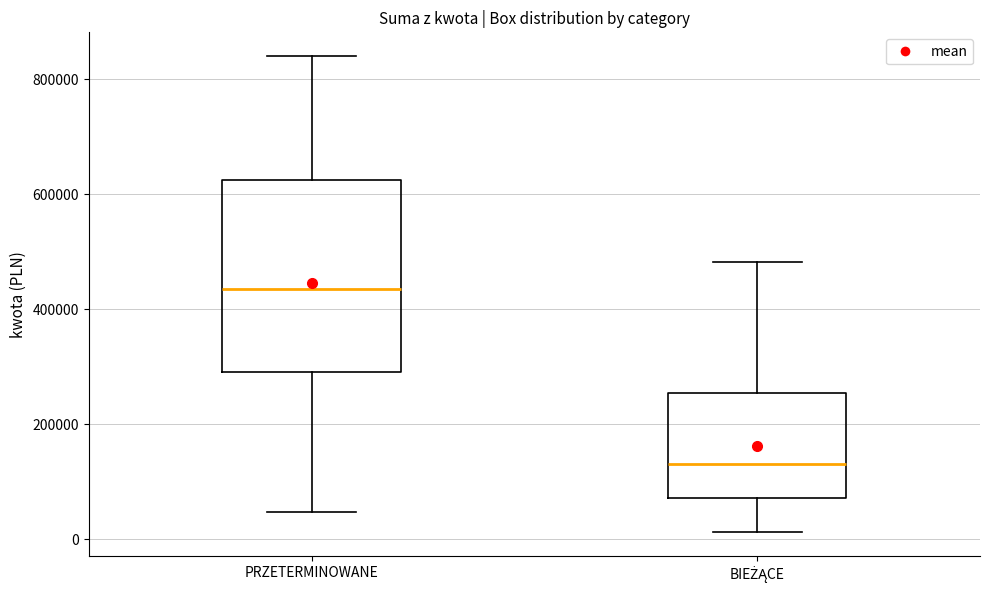

Reading left to right, transcribe this box plot: for each box, give where its median line is, the range the box spans, and where its two whiskers end, as read against the y-axis. The values are not printed on the chart, so give them approximately, as read against the axis.

PRZETERMINOWANE: median 440000, box 300000 to 620000, whiskers 40000 to 840000
BIEŻĄCE: median 140000, box 80000 to 260000, whiskers 20000 to 480000